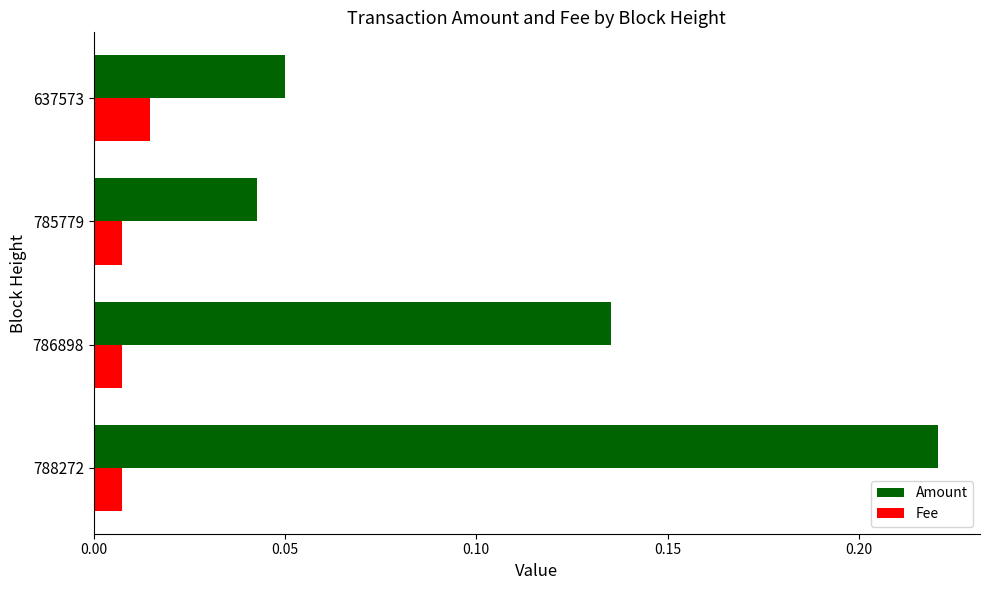

What is the sum of all Amount values?

0.4